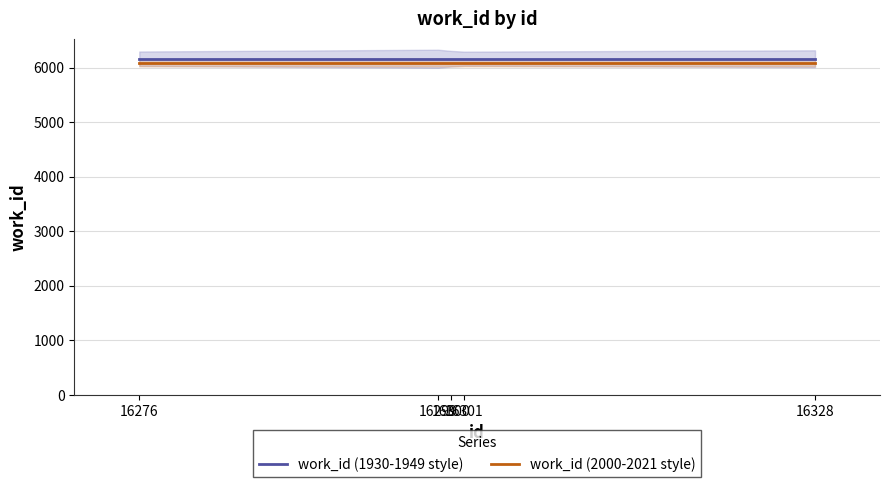

Is it true that work_id (2000-2021 style) equals 4137 at 16301?

False